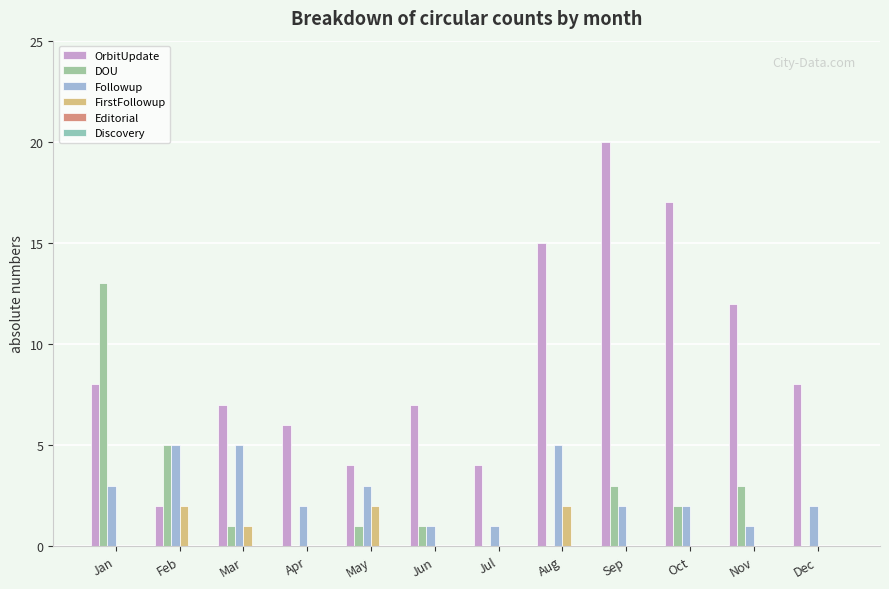

Reading right to left, transcribe all the data shown in this chart.

OrbitUpdate: 8	12	17	20	15	4	7	4	6	7	2	8
DOU: 0	3	2	3	0	0	1	1	0	1	5	13
Followup: 2	1	2	2	5	1	1	3	2	5	5	3
FirstFollowup: 0	0	0	0	2	0	0	2	0	1	2	0
Editorial: 0	0	0	0	0	0	0	0	0	0	0	0
Discovery: 0	0	0	0	0	0	0	0	0	0	0	0